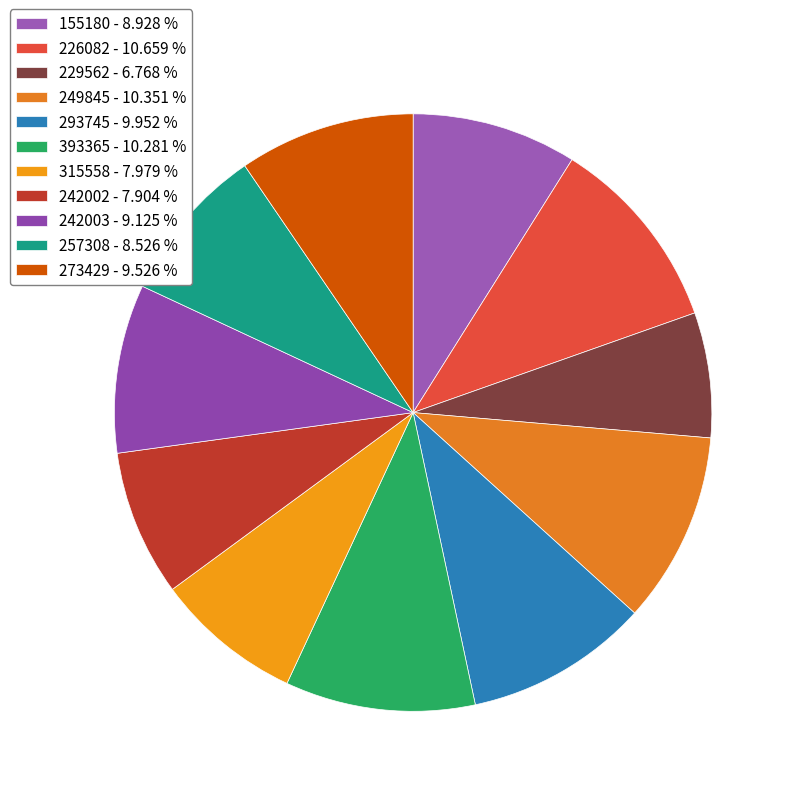

Count the number of slices in the pie.

11